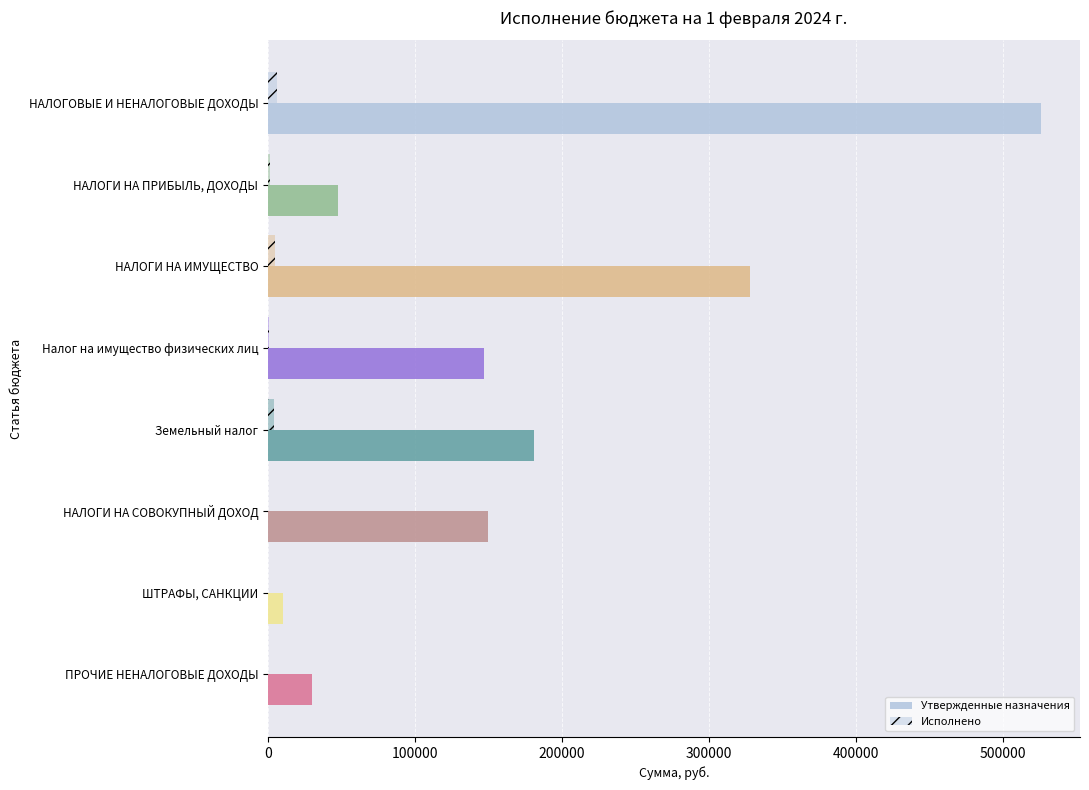

How many series are shown in this chart?

2